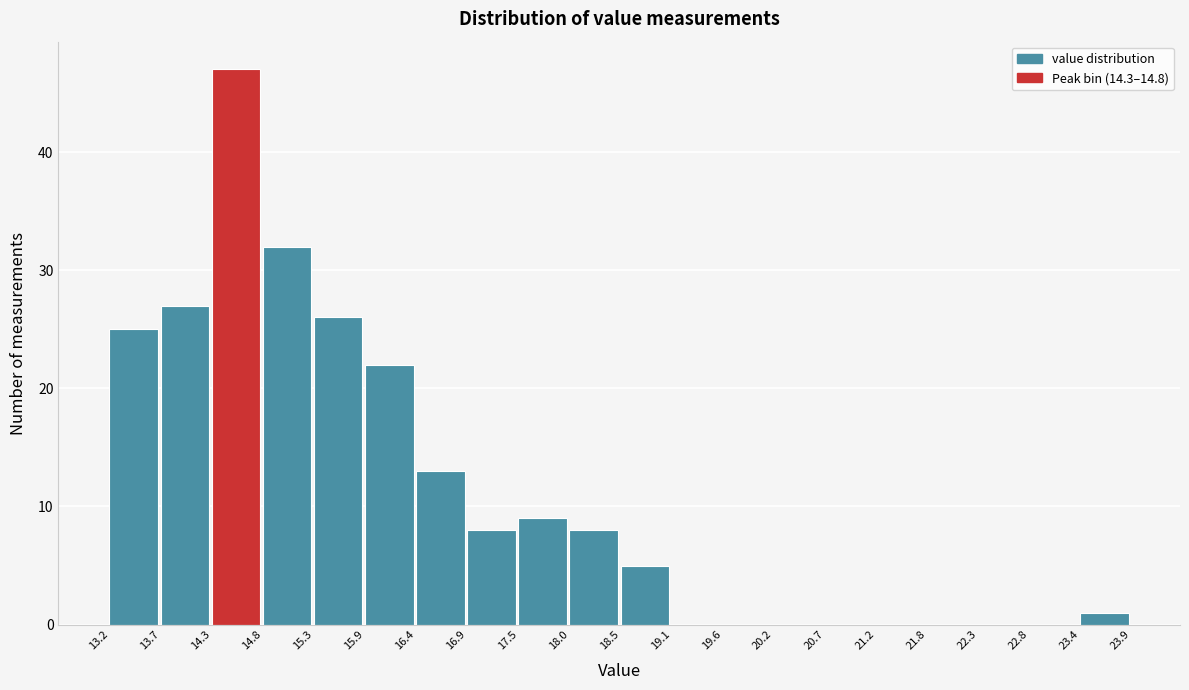

Over which range of the x-axis is the bar tallest?

14.3 to 14.8